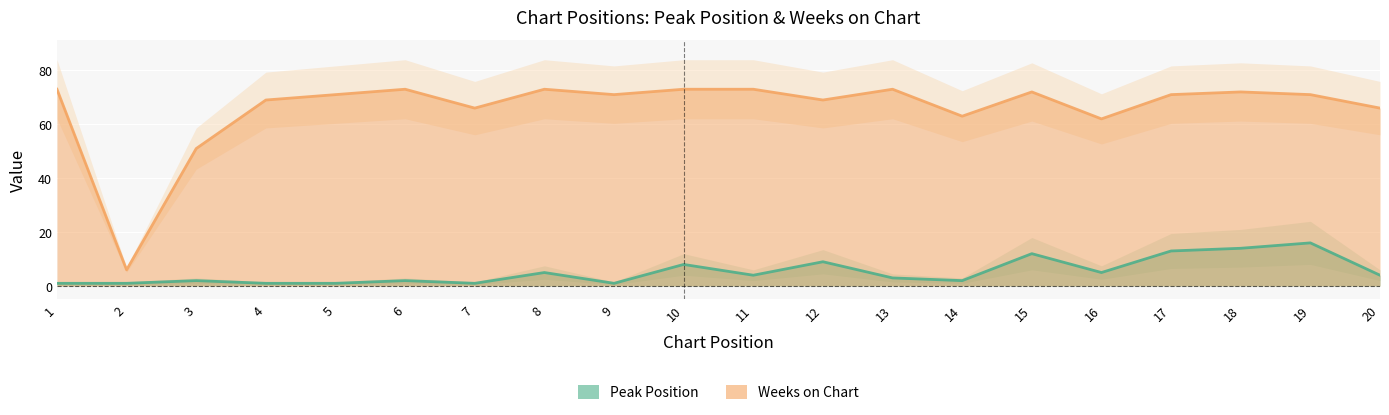

What is the value of the Weeks on Chart point at the 5th from the left?

71